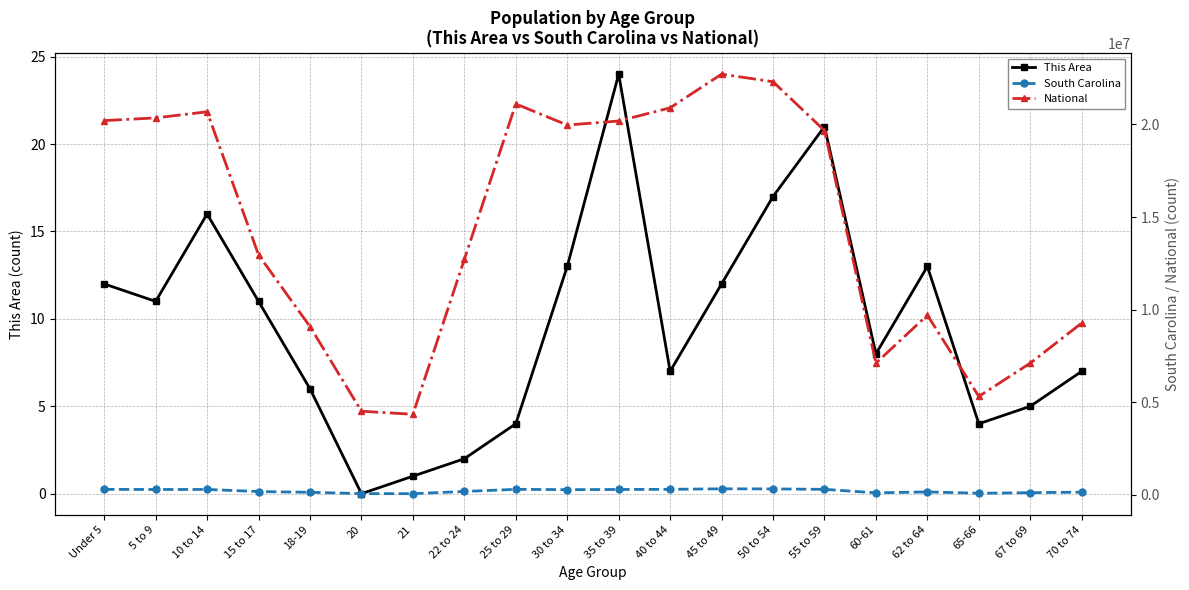

What is the label of the 10th point from the right?

35 to 39